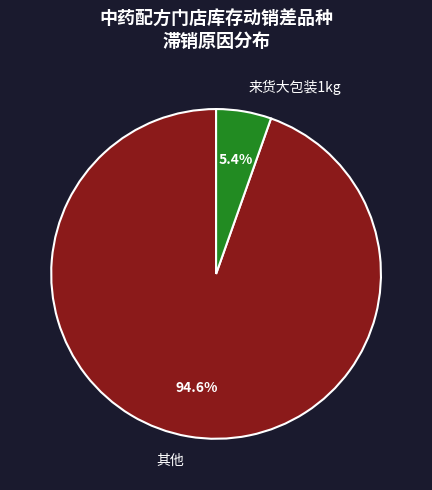

What percentage do 其他 and 来货大包装1kg together represent?

100.0%